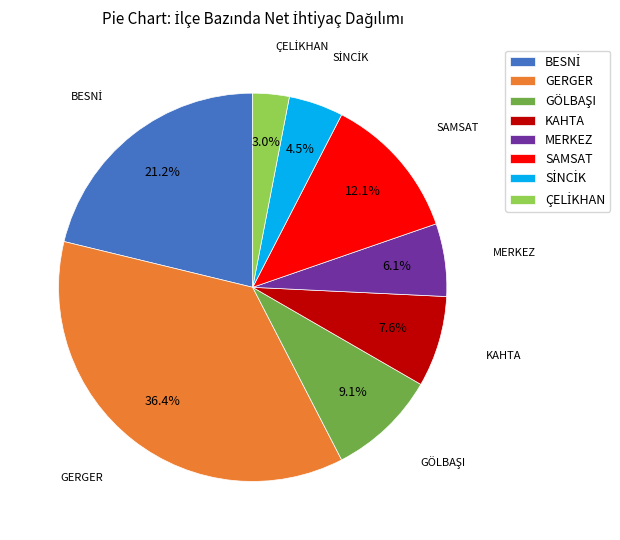

True or false: GERGER accounts for 51% of the total.

False